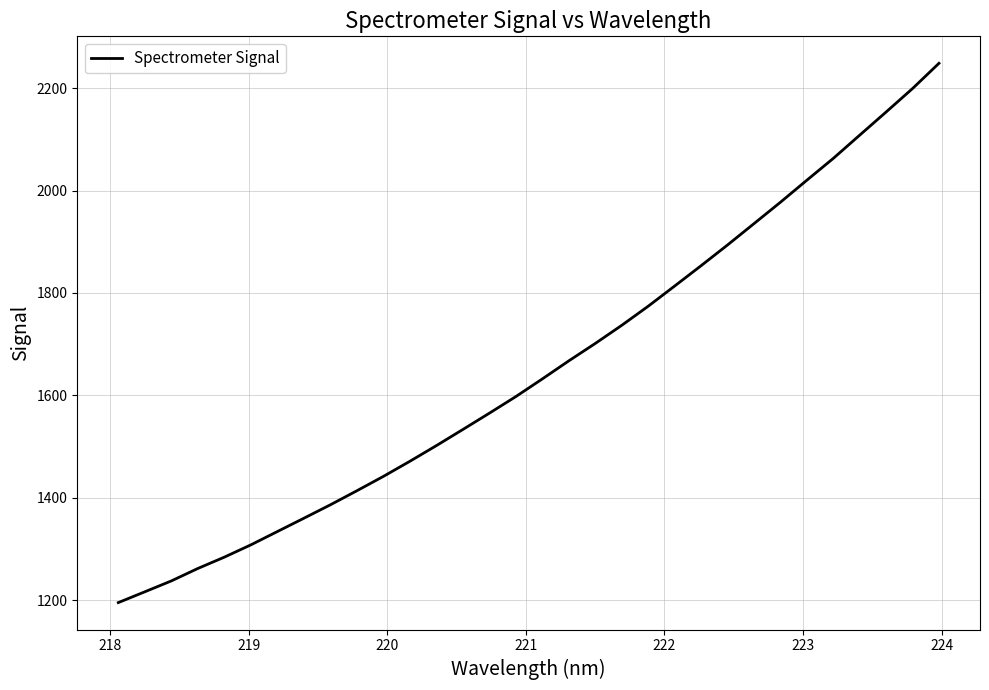

What is the smallest value displayed?

1195.0